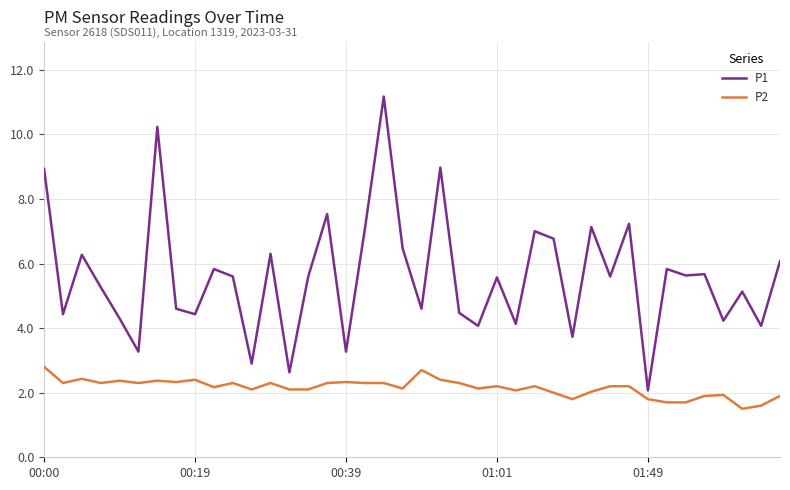

What is the sum of all P2 values?

86.3